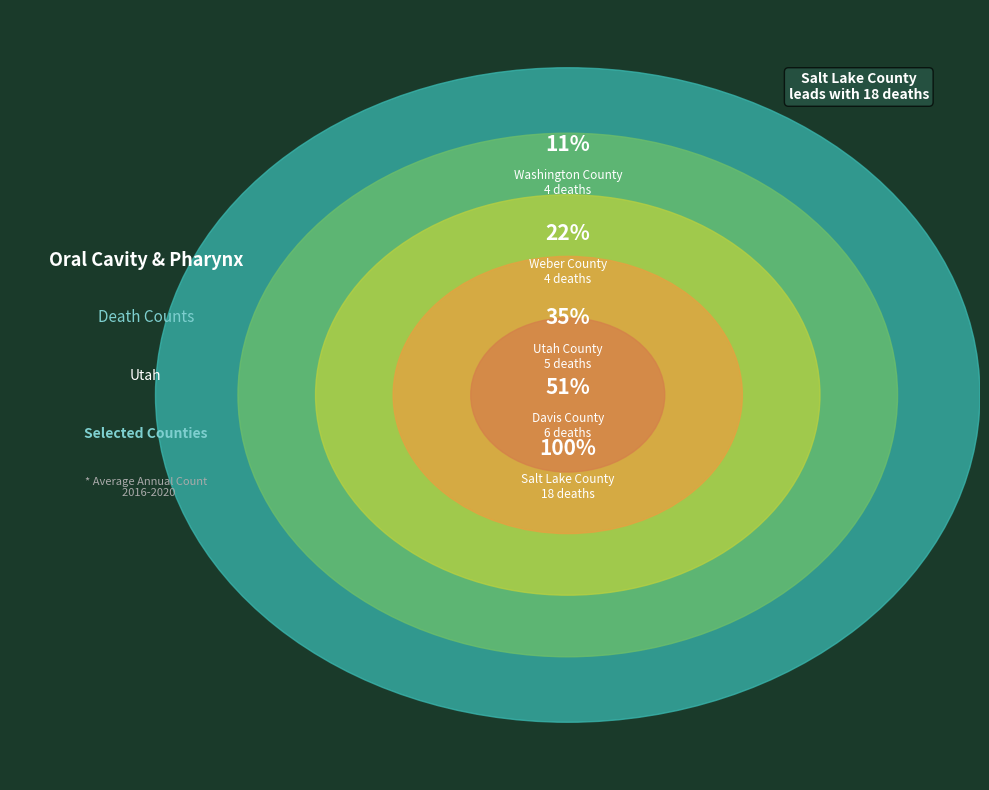

Which category has the smallest portion of the pie?

Washington County